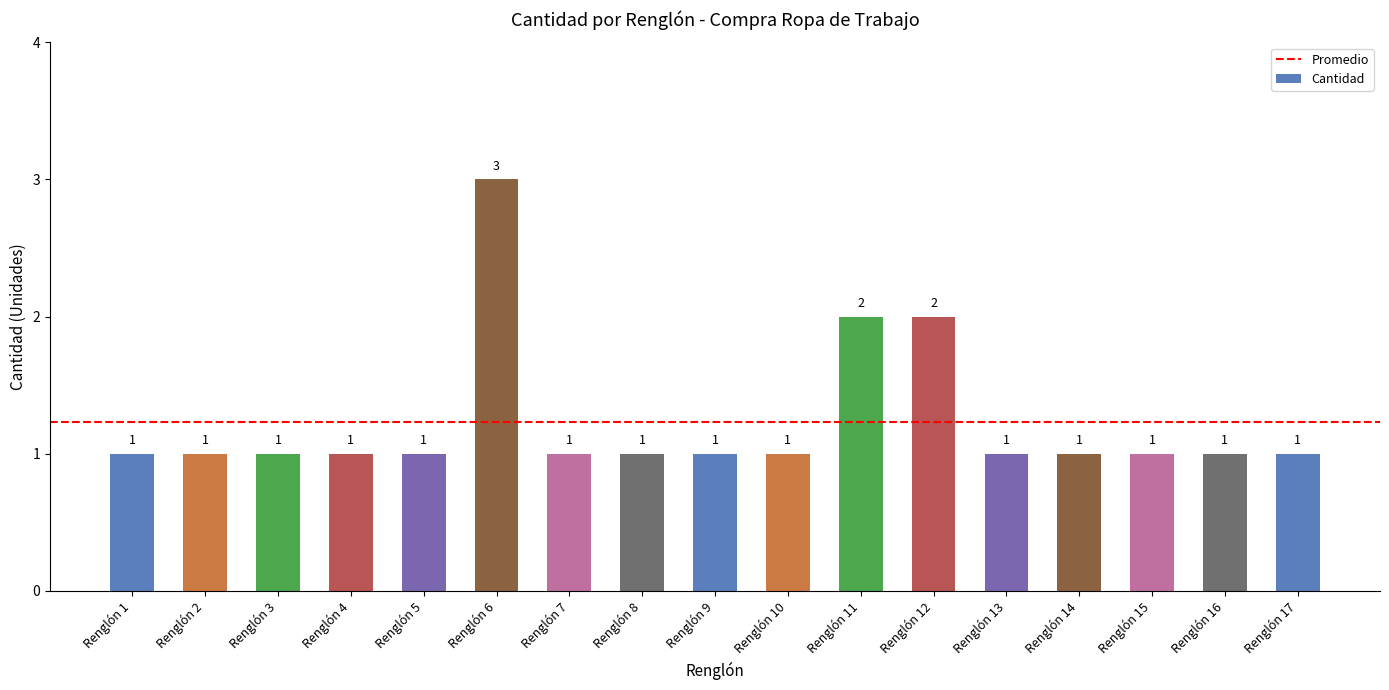

Reading left to right, extract all data points from this chart.

Renglón 1=1	Renglón 2=1	Renglón 3=1	Renglón 4=1	Renglón 5=1	Renglón 6=3	Renglón 7=1	Renglón 8=1	Renglón 9=1	Renglón 10=1	Renglón 11=2	Renglón 12=2	Renglón 13=1	Renglón 14=1	Renglón 15=1	Renglón 16=1	Renglón 17=1